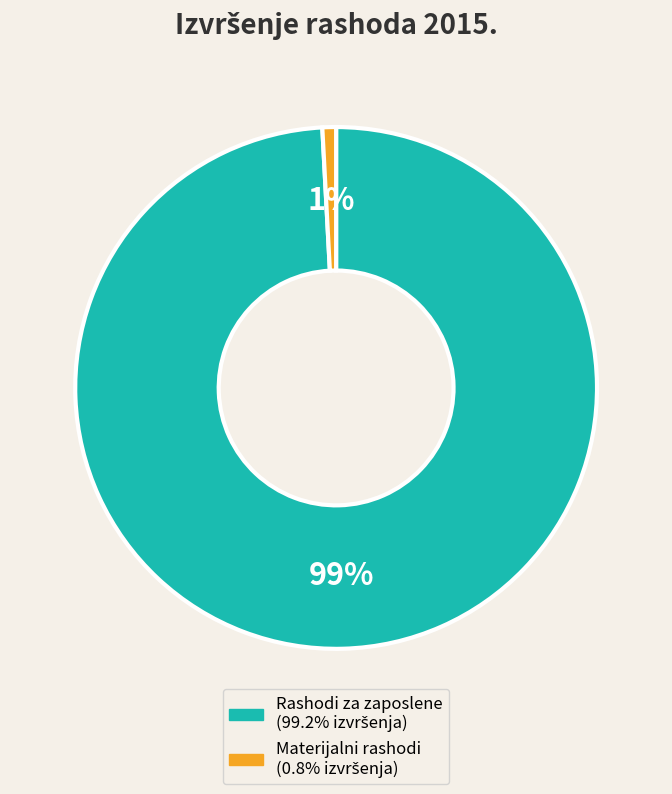

What percentage is the Materijalni rashodi slice, to the nearest percent?

1%